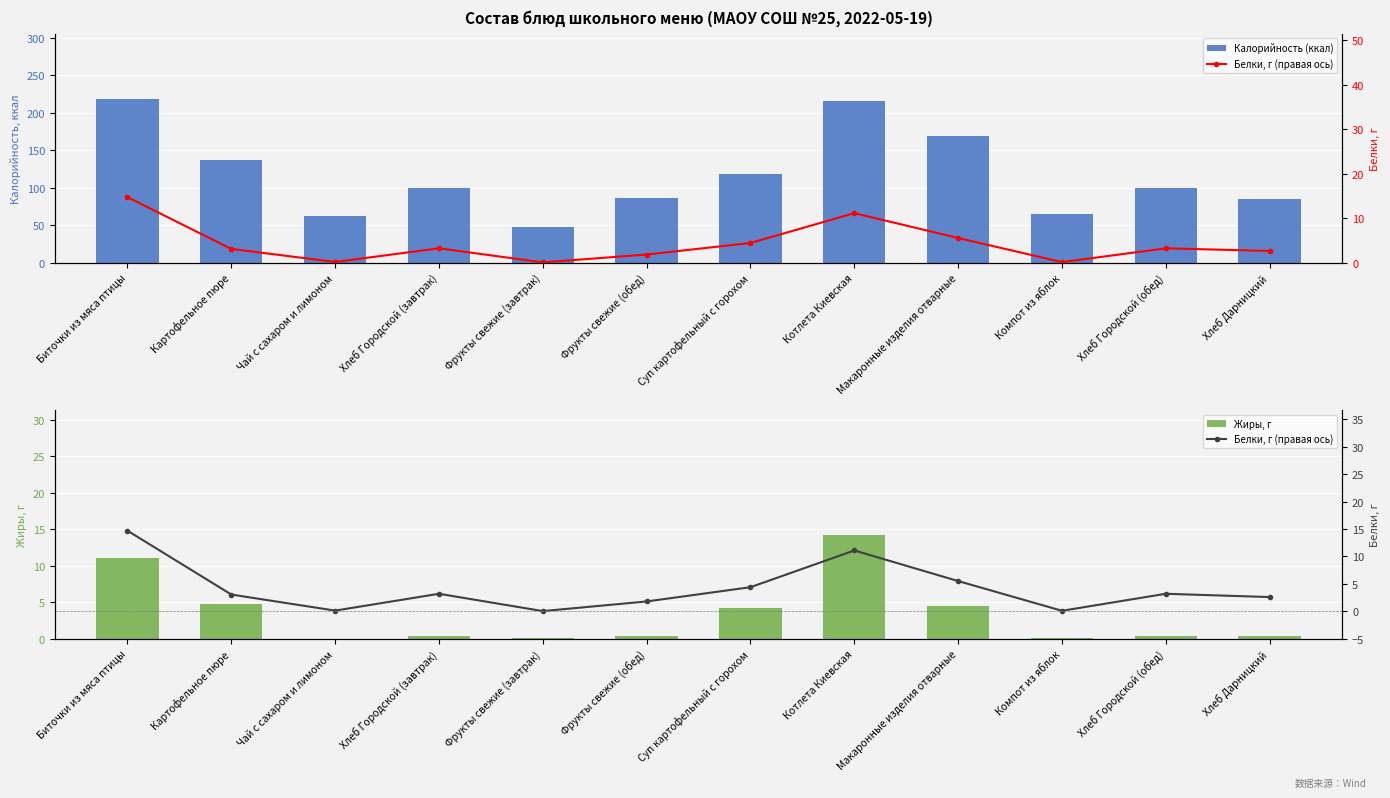

What is the total value across all series at Хлеб Городской (обед)?

103.6